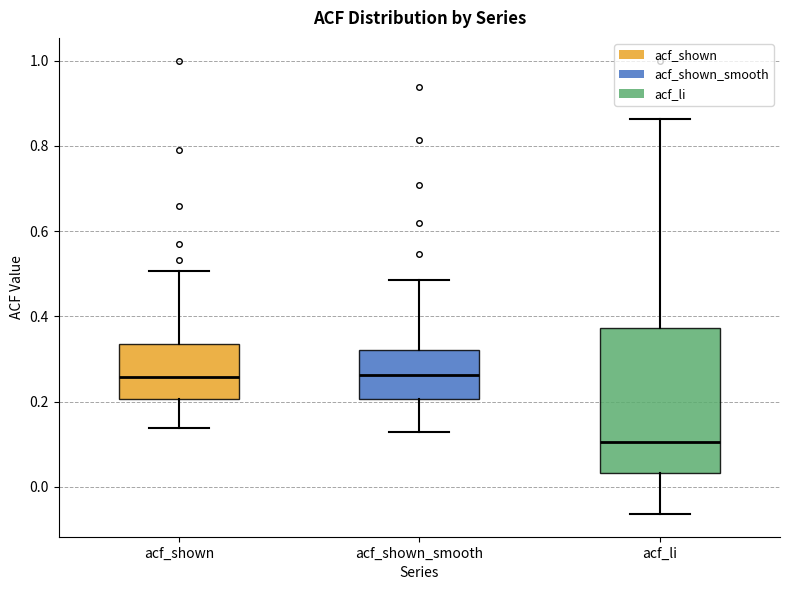

Where does the lower whisker of the box for acf_shown_smooth end on the y-axis? The values are not printed on the chart, so give them approximately, as read against the axis.

0.12